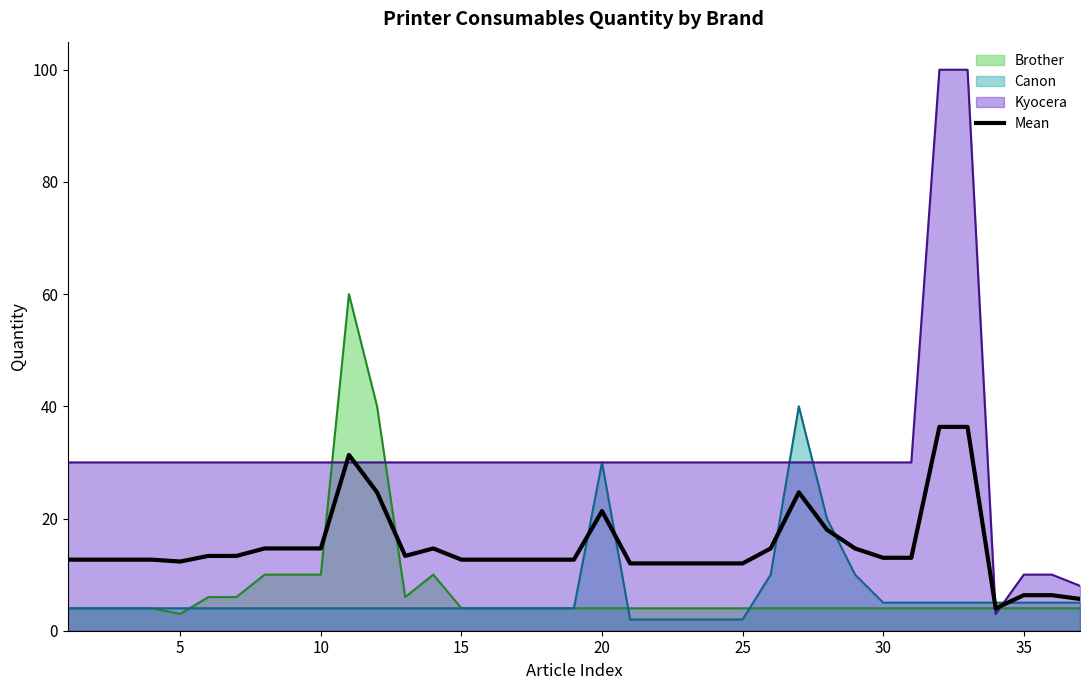

Which series has the largest range (max minus min)?

Kyocera